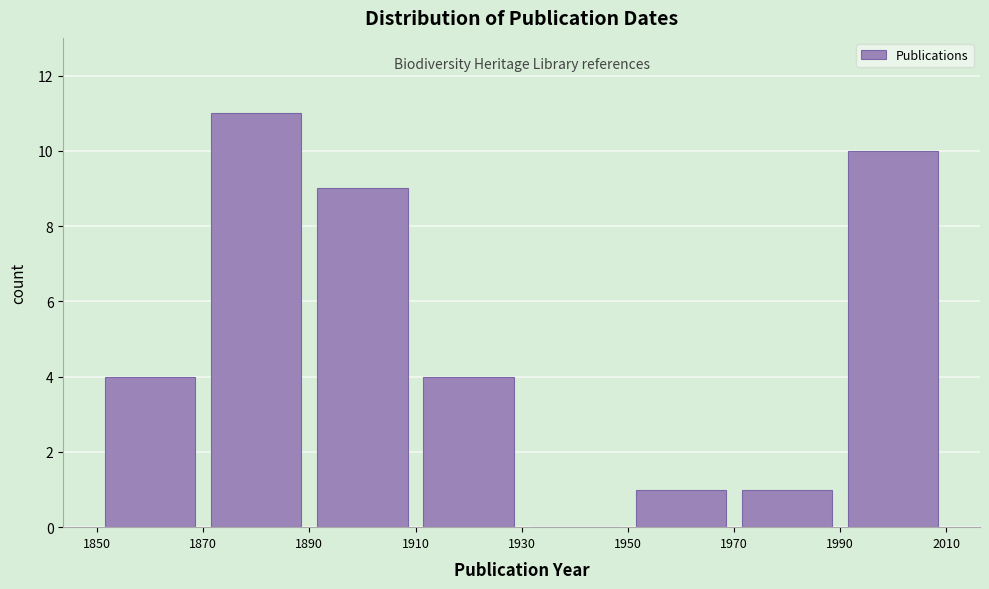

Which range on the x-axis has the tallest bar?

1870 to 1890